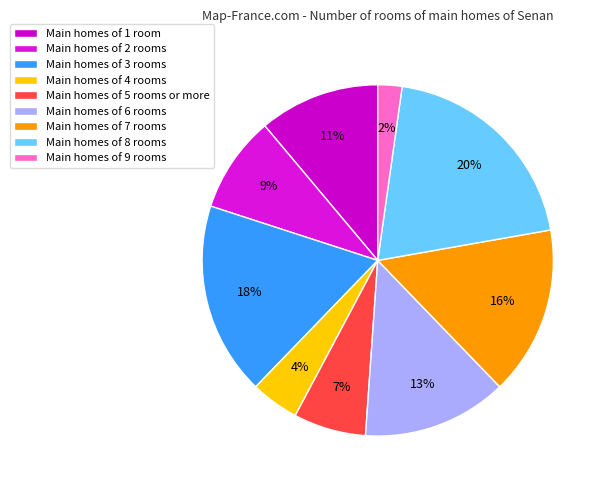

Rank the categories by value from highest to lowest.

Main homes of 8 rooms, Main homes of 3 rooms, Main homes of 7 rooms, Main homes of 6 rooms, Main homes of 1 room, Main homes of 2 rooms, Main homes of 5 rooms or more, Main homes of 4 rooms, Main homes of 9 rooms